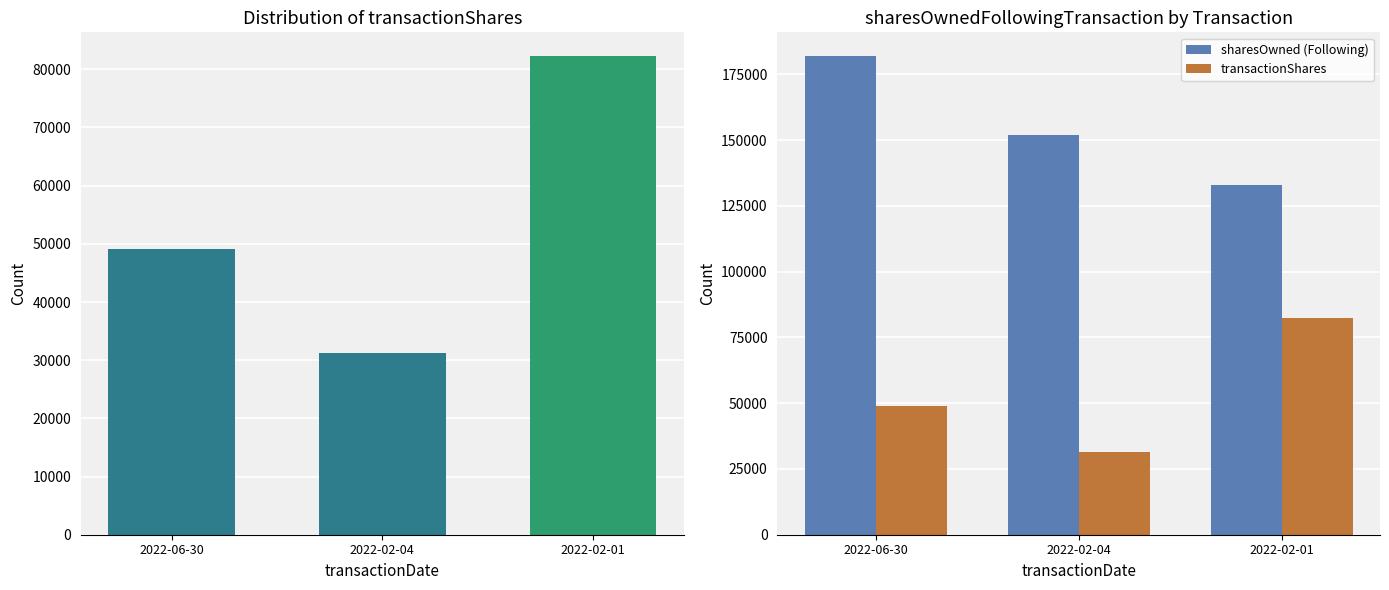

At which label does sharesOwned (Following) first exceed 152131?

2022-06-30